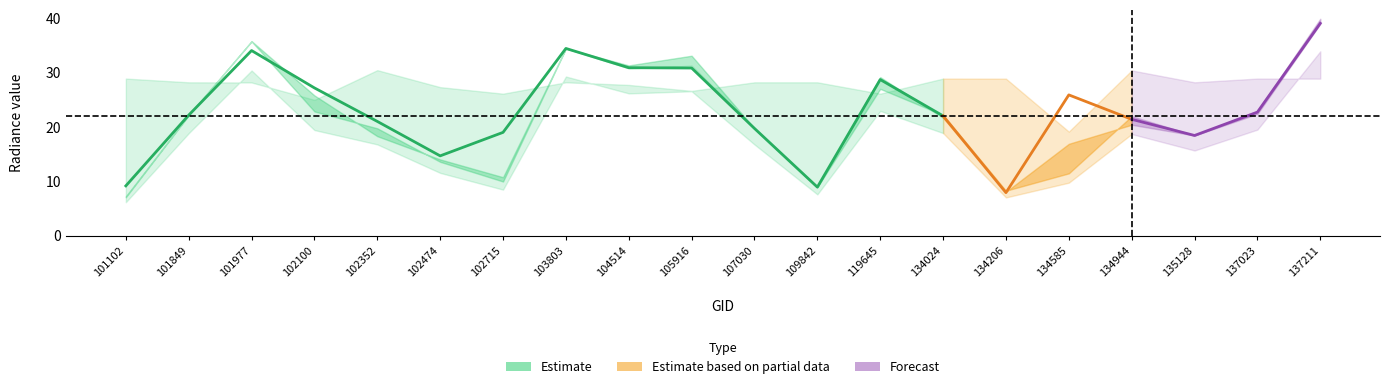

What is the difference between the second highest and second lowest values in the rade9_aggzone_norm series?

25.5